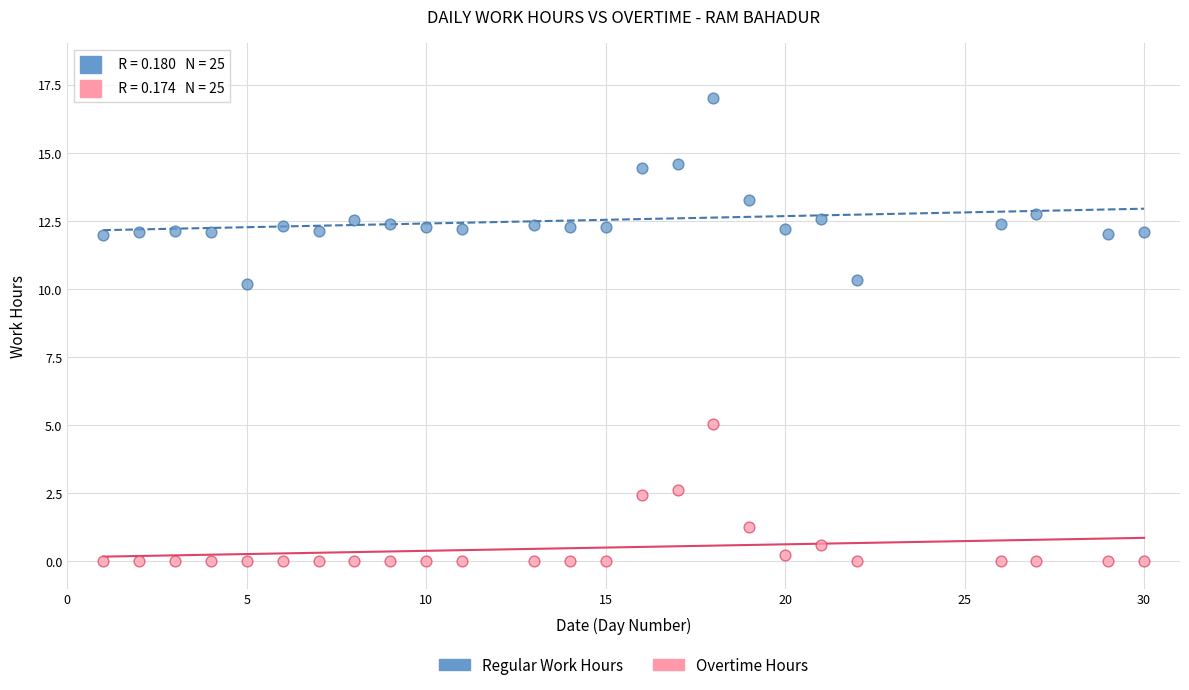

Which series reaches the minimum Y coordinate?

Overtime Hours